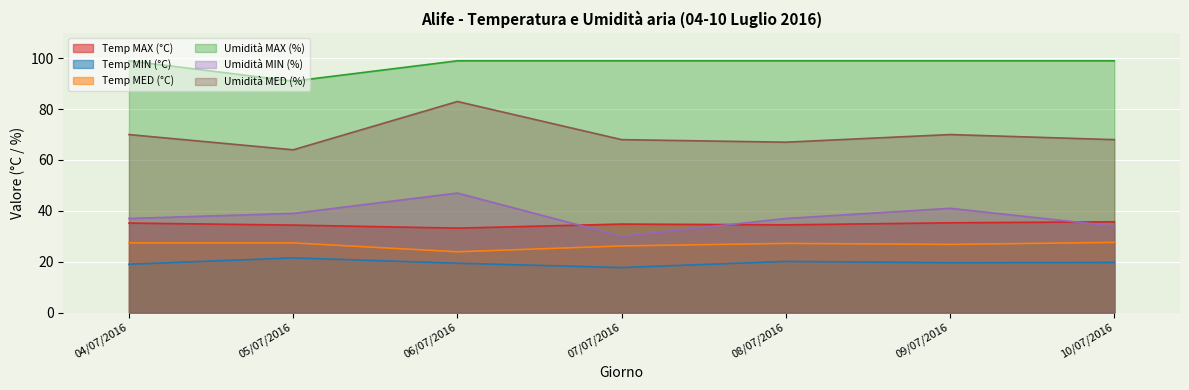

True or false: Temp MED (°C) and Temp MIN (°C) intersect in this chart.

False